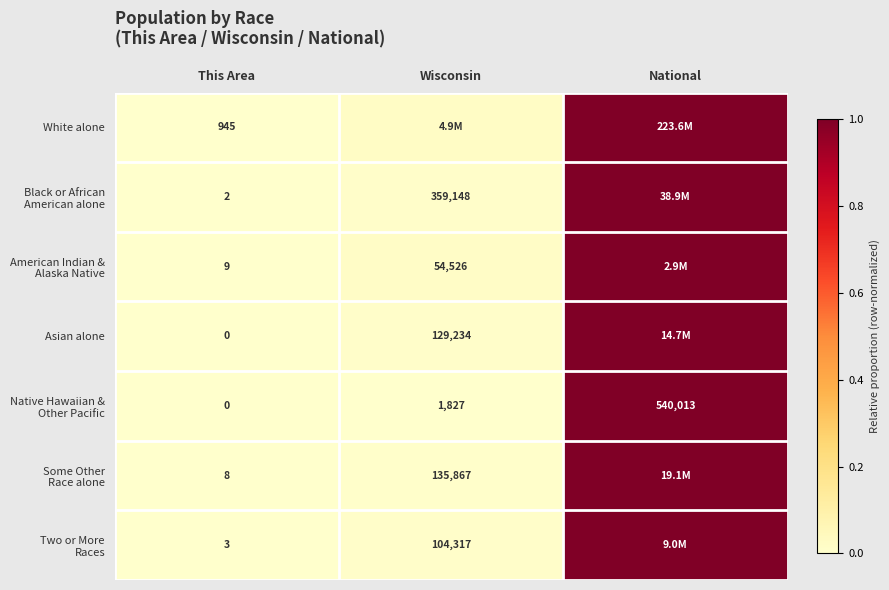

At which category is the sum across all series the highest?

National